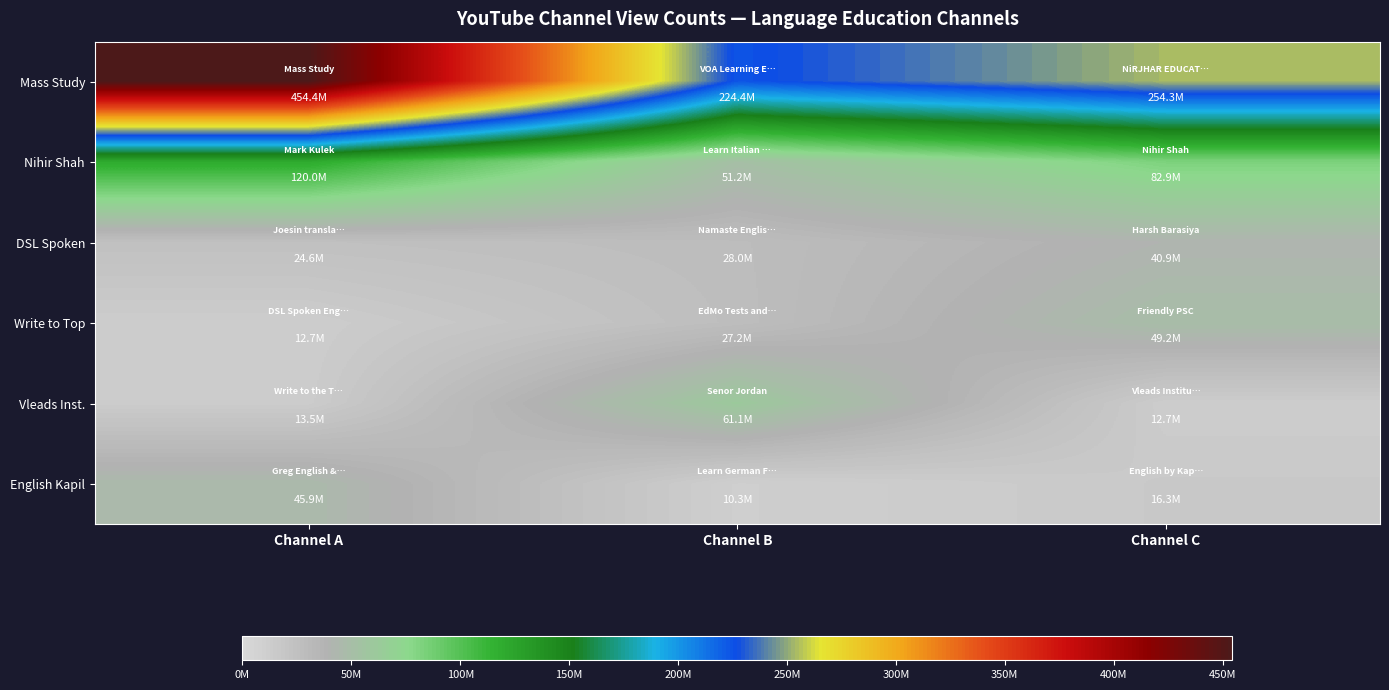

What is the difference between the highest and lowest values at Channel B?

214024188